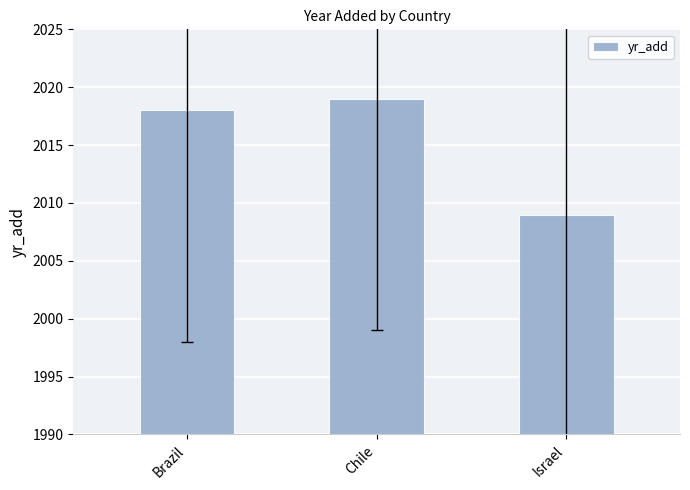

Count the number of data series in this chart.

1